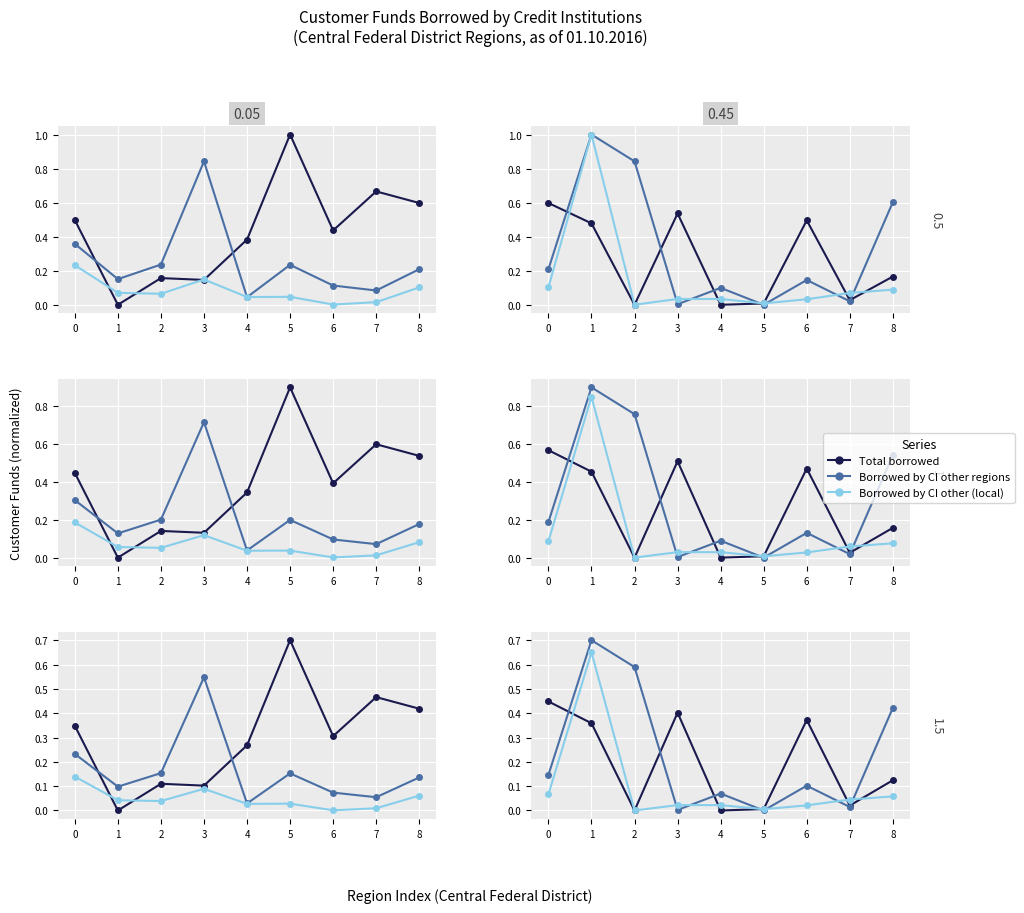

Which series has the largest range (max minus min)?

Other reg